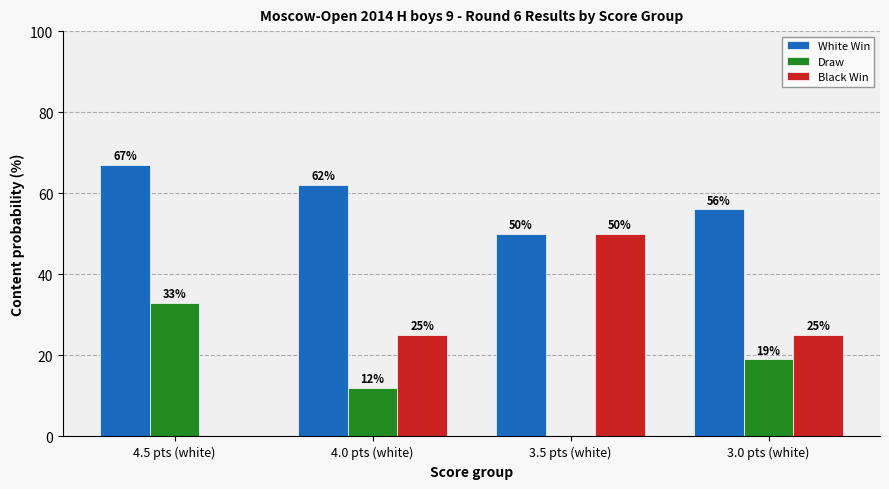

What is the sum of all Black Win values?

100